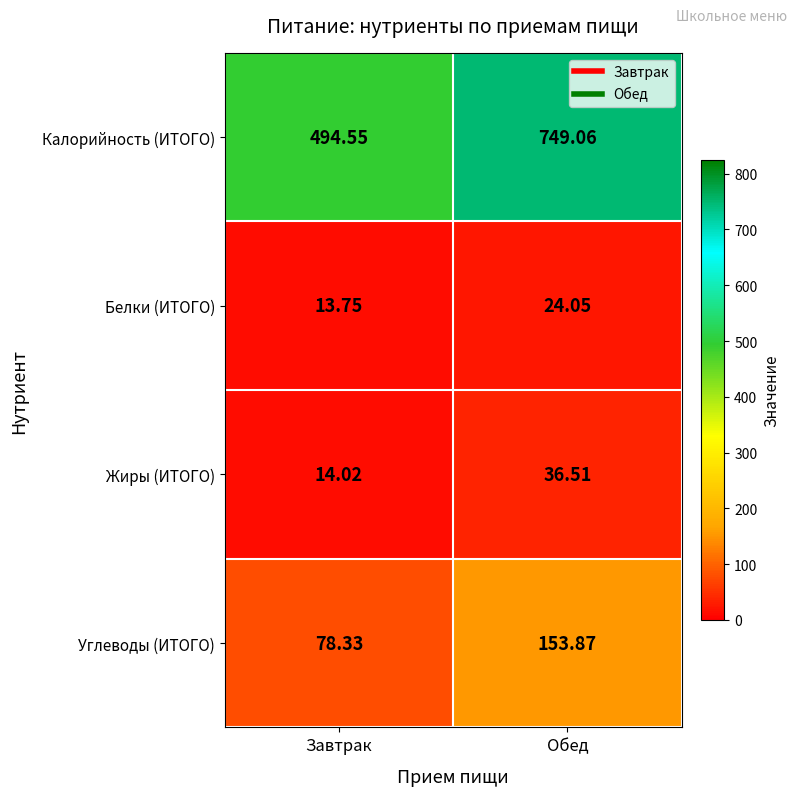

Where is Углеводы (ИТОГО) nearest to the value 116?

Завтрак